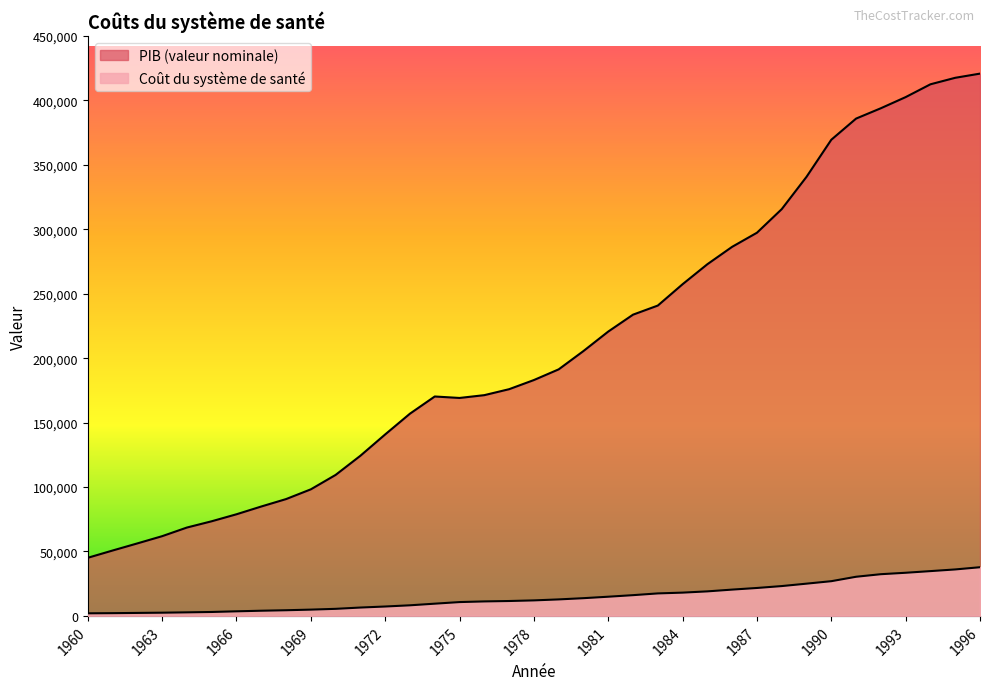

True or false: Coût du système de santé and PIB (valeur nominale) intersect in this chart.

False